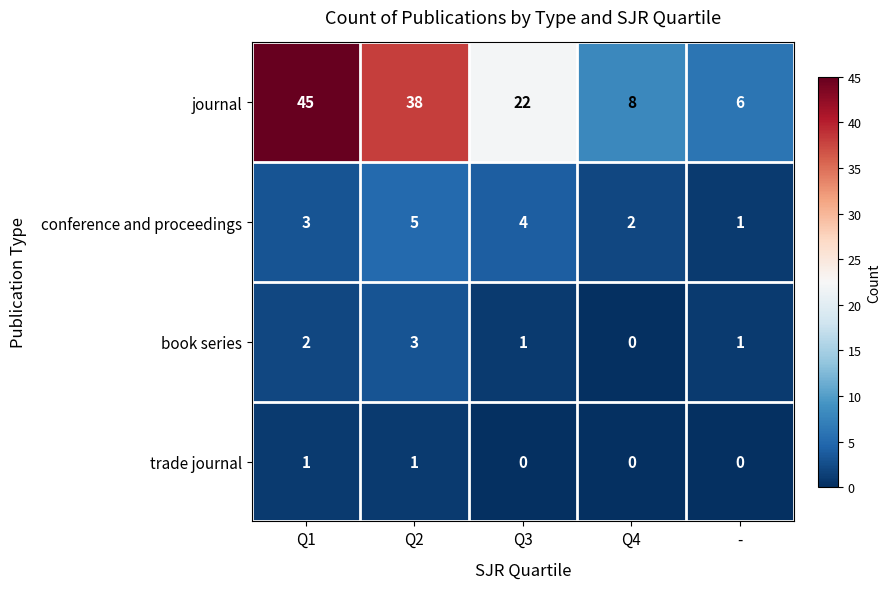

How many positive values does the trade journal series have?

2